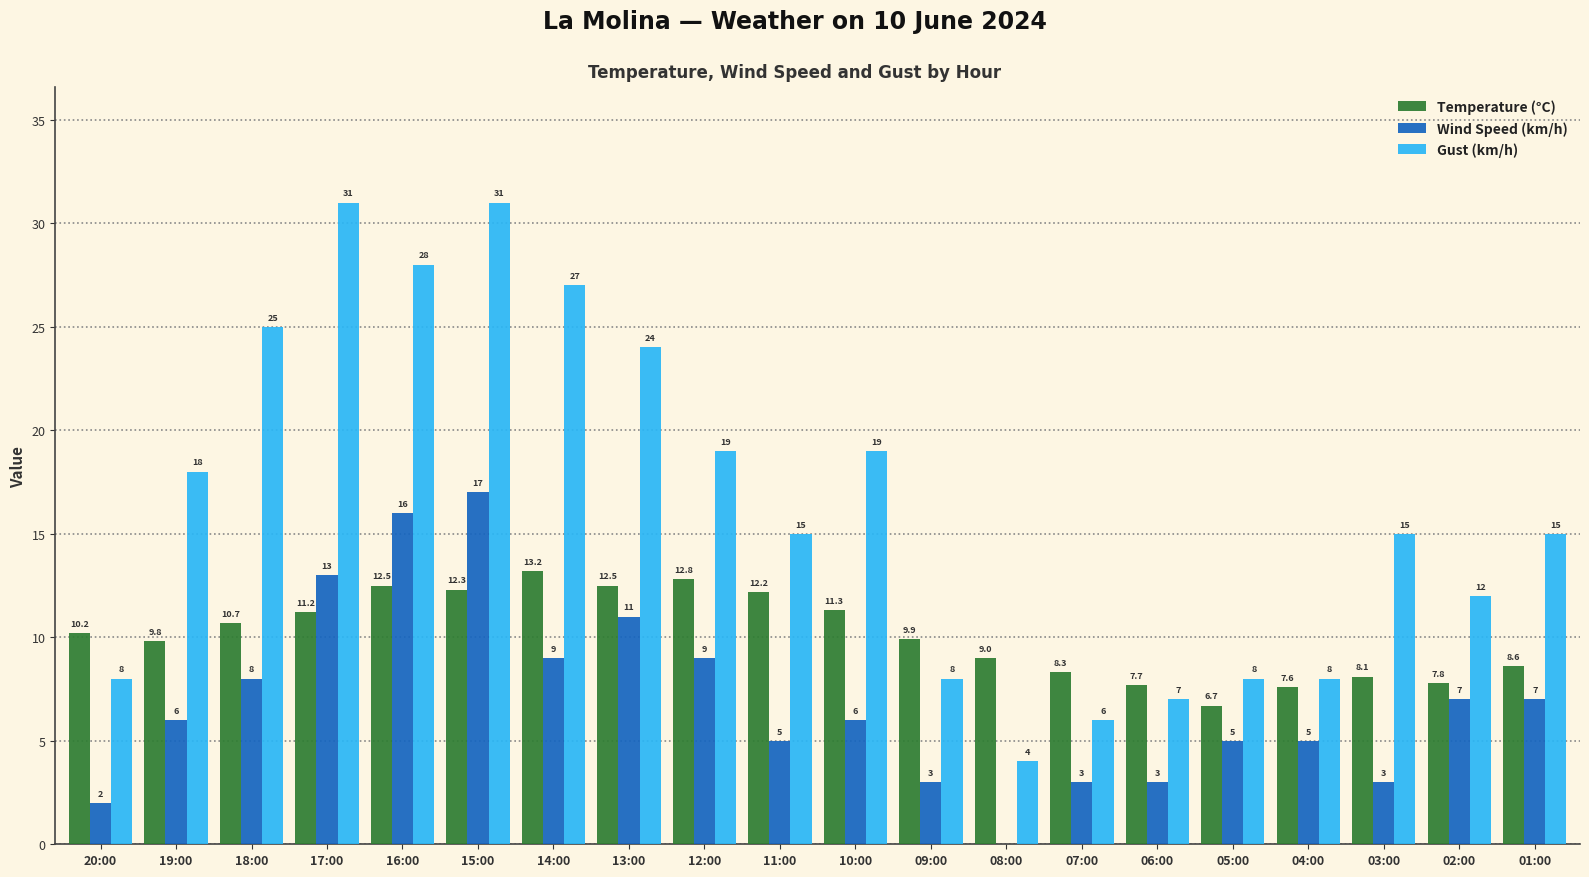

Is the value of Gust (km/h) at 05:00 greater than the value of Temperature (°C) at 17:00?

No